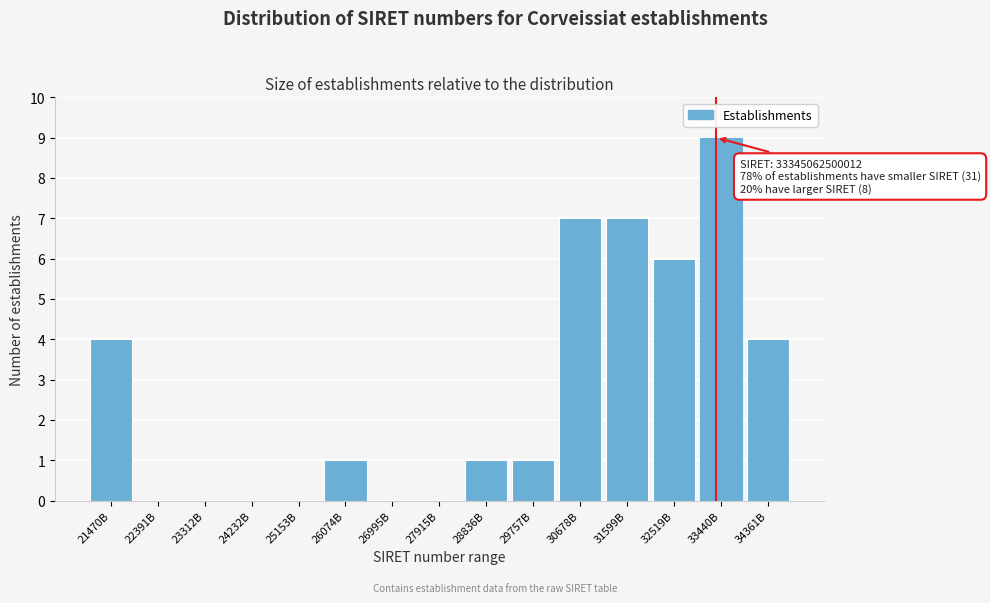

Reading left to right, extract all data points from this chart.

21470B=4	22391B=0	23312B=0	24232B=0	25153B=0	26074B=1	26995B=0	27915B=0	28836B=1	29757B=1	30678B=7	31599B=7	32519B=6	33440B=9	34361B=4